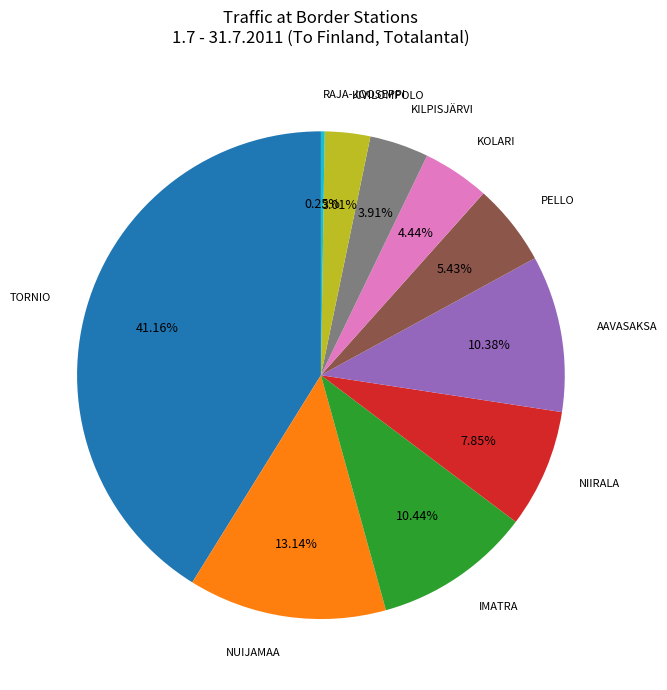

Is there a majority slice in this chart?

No